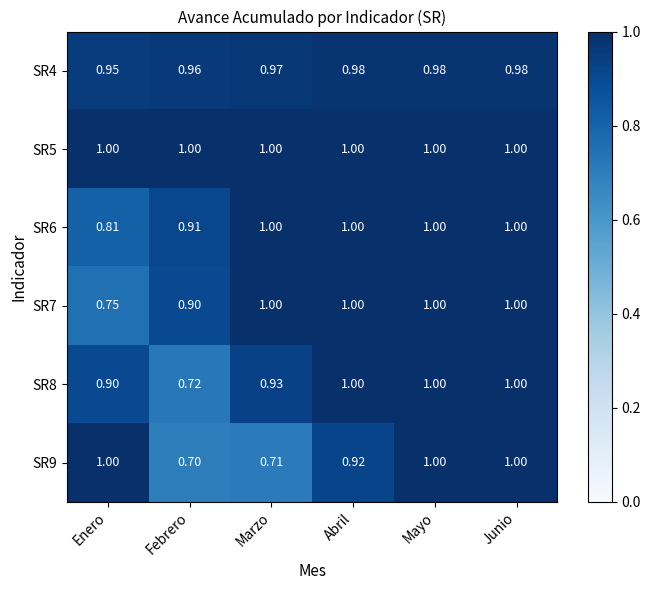

Where is SR8 nearest to the value 0?

Febrero